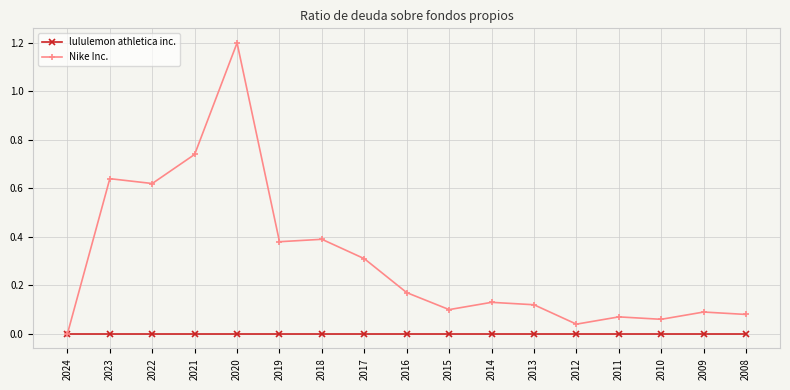

Is this an area chart (filled region under the line)?

No